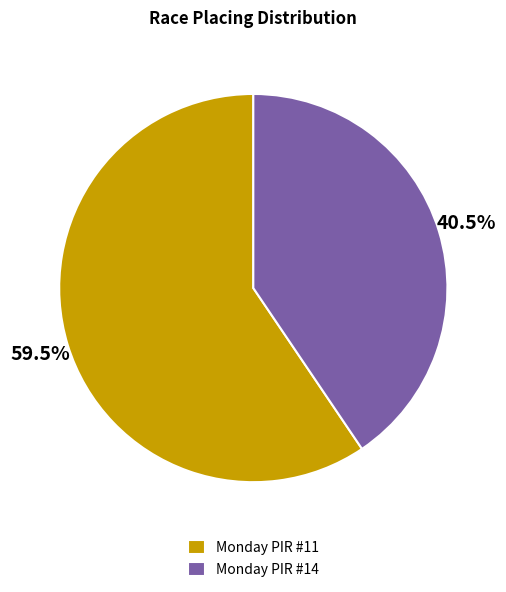

How many segments does this pie chart have?

2